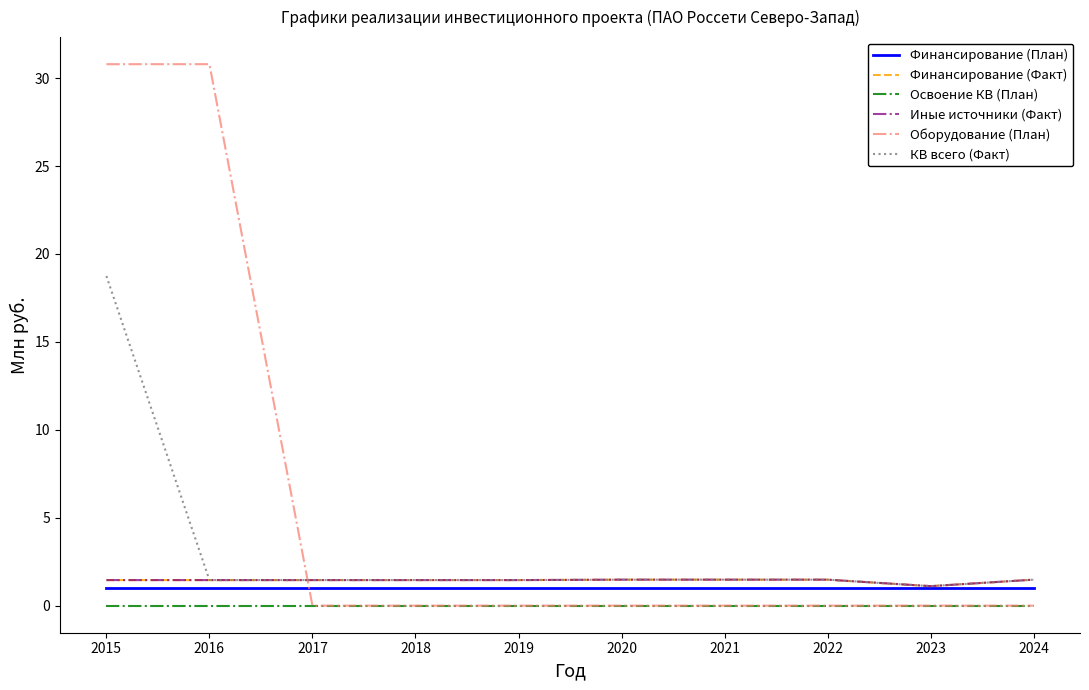

Which series ends up on top after the final intersection of Оборудование (План) and Иные источники (Факт)?

Иные источники (Факт)